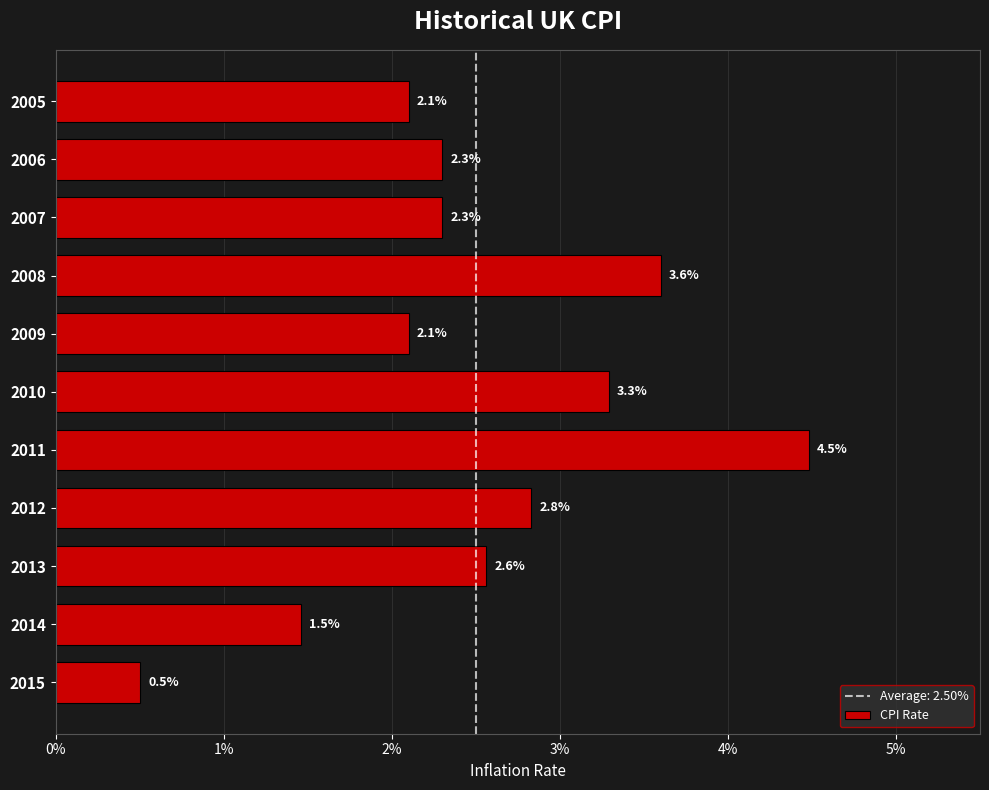

Are the bars horizontal?

Yes